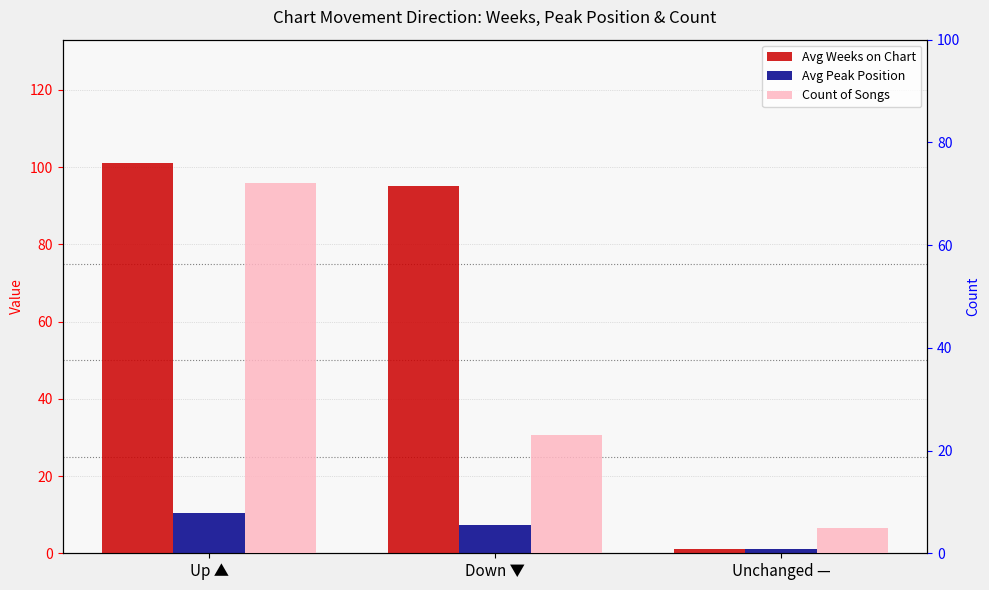

Is it true that Avg Peak Position equals 1.4 at Unchanged —?

False